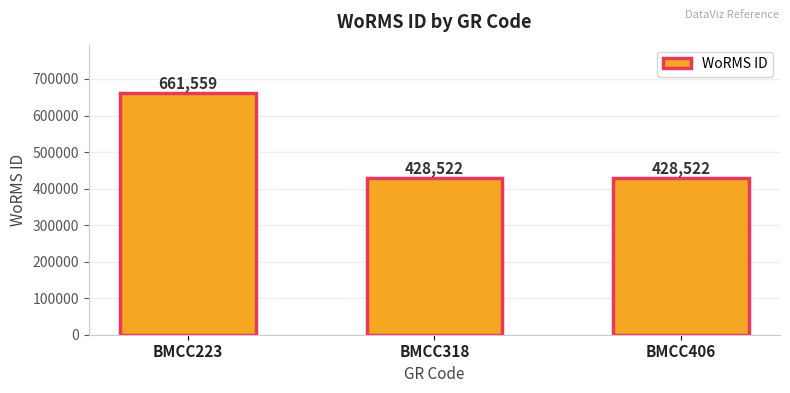

Count the number of data series in this chart.

1